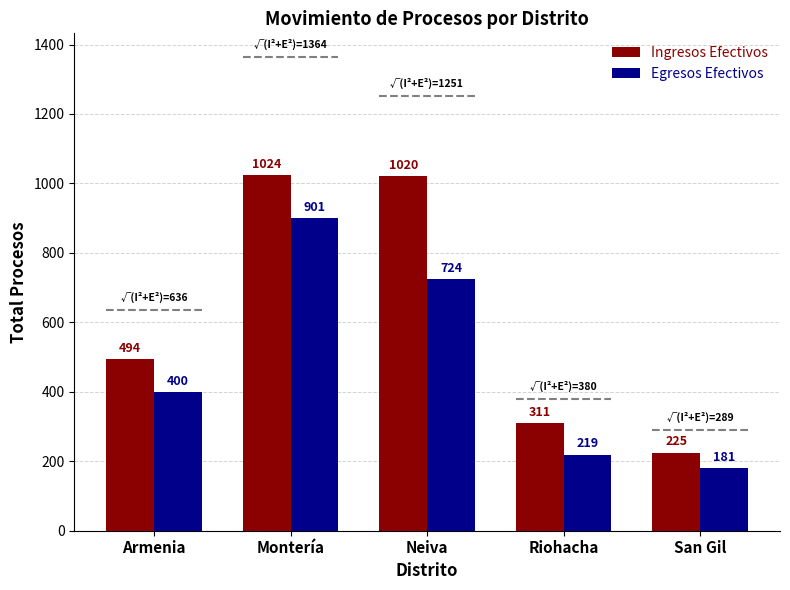

The Egresos Efectivos series shows 901 at Montería. True or false?

True